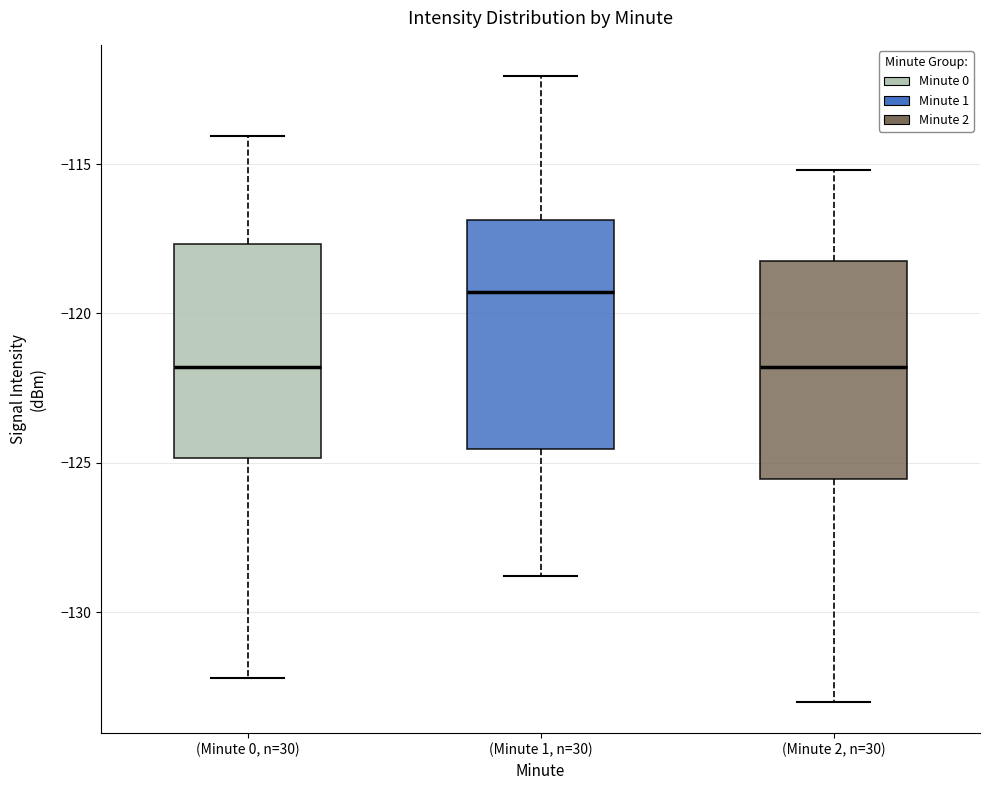

Reading left to right, transcribe this box plot: for each box, give where its median line is, the range the box spans, and where its two whiskers end, as read against the y-axis. The values are not printed on the chart, so give them approximately, as read against the axis.

(Minute 0, n=30): median -122.0, box -125.0 to -117.5, whiskers -132.0 to -114.0
(Minute 1, n=30): median -119.5, box -124.5 to -117.0, whiskers -129.0 to -112.0
(Minute 2, n=30): median -122.0, box -125.5 to -118.0, whiskers -133.0 to -115.0